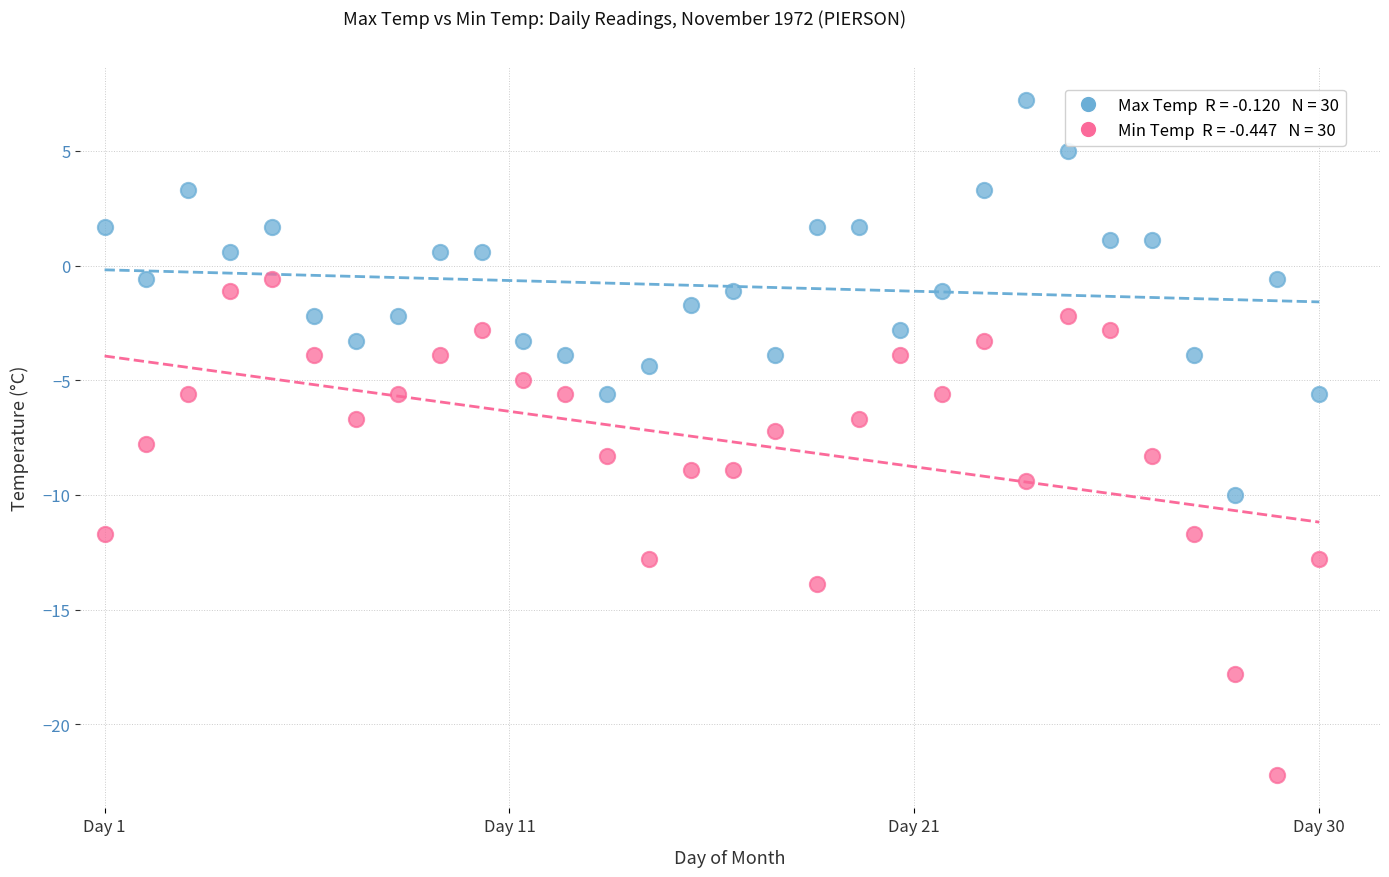

Across all data points, what is the range of X values (max minus min)?

1.0